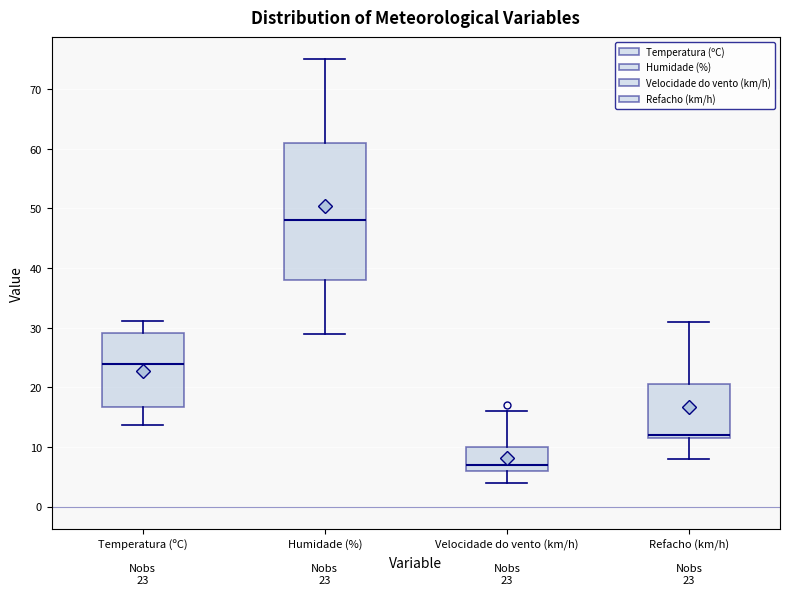

Which box's median line is the highest?

Humidade (%)